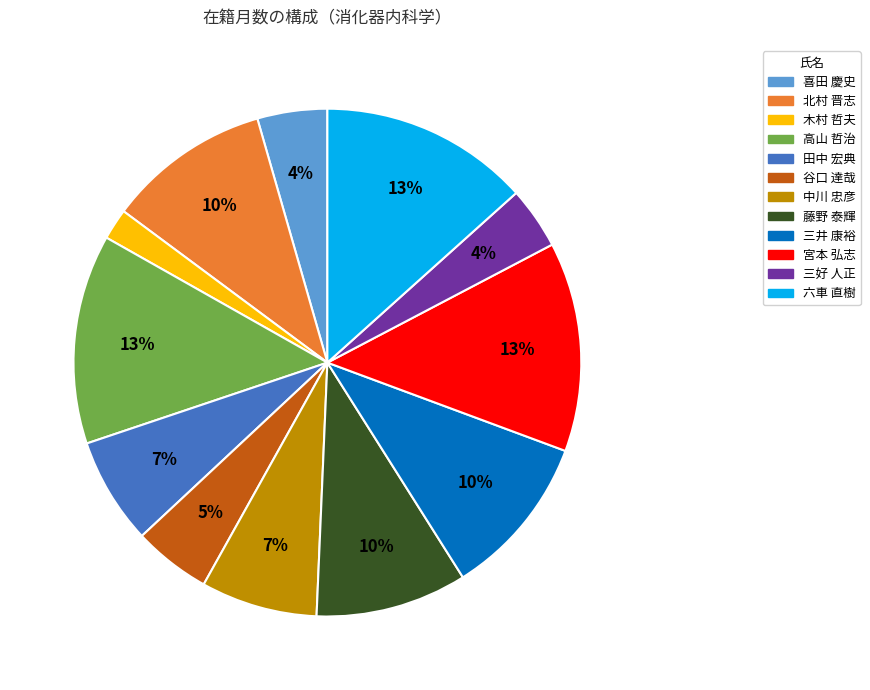

Combined, do 中川 忠彦 and 北村 晋志 account for over 50%?

No